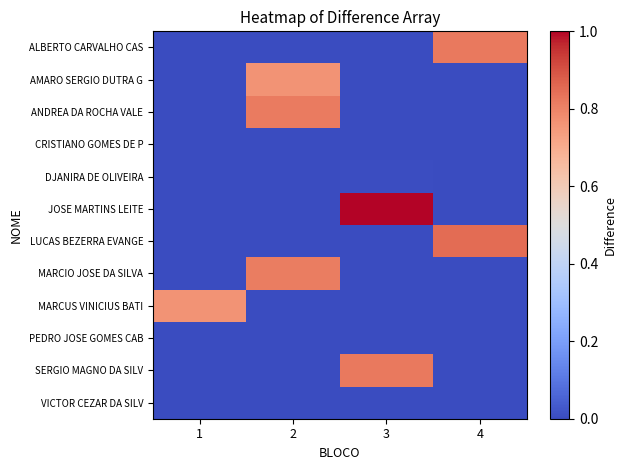

At 2, list the series in order from largest to smallest.

ANDREA DA ROCHA VALE, MARCIO JOSE DA SILVA, AMARO SERGIO DUTRA G, CRISTIANO GOMES DE P, ALBERTO CARVALHO CAS, DJANIRA DE OLIVEIRA, JOSE MARTINS LEITE, LUCAS BEZERRA EVANGE, MARCUS VINICIUS BATI, PEDRO JOSE GOMES CAB, SERGIO MAGNO DA SILV, VICTOR CEZAR DA SILV